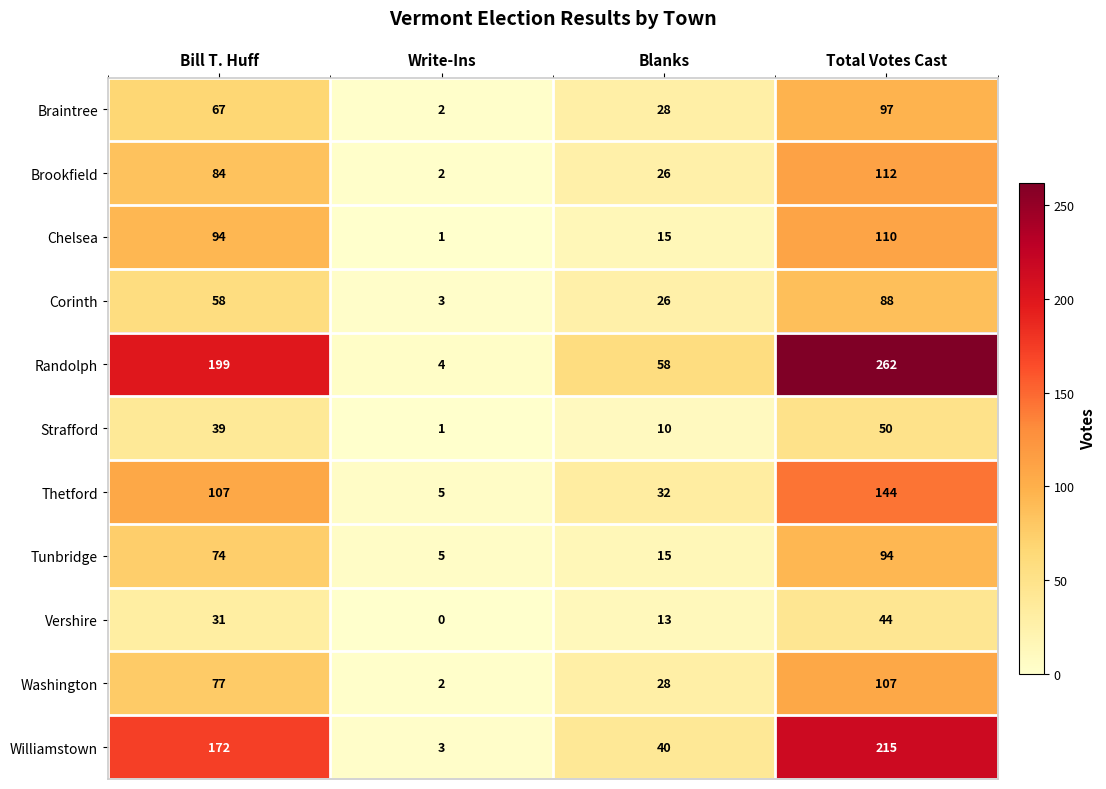

What is the difference between the maximum and minimum values in the Strafford series?

49